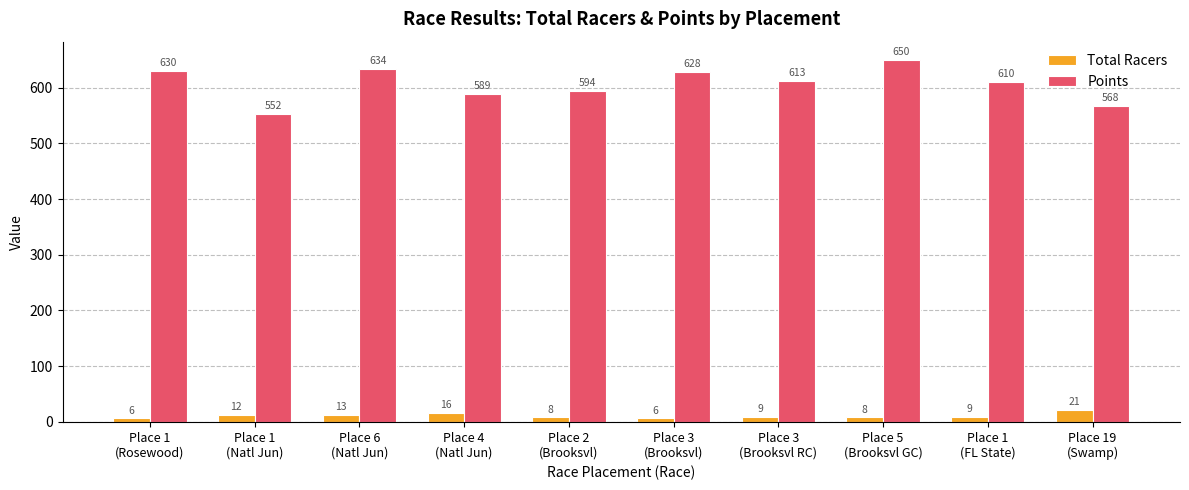

What is the average value of the Points series?

606.8